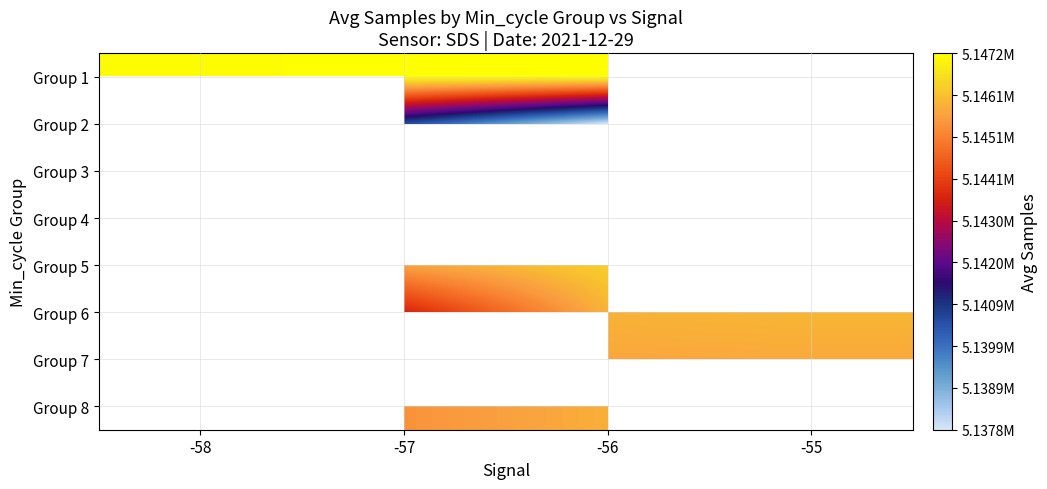

Is the value of Group 2 at -56 greater than the value of Group 6 at -57?

No